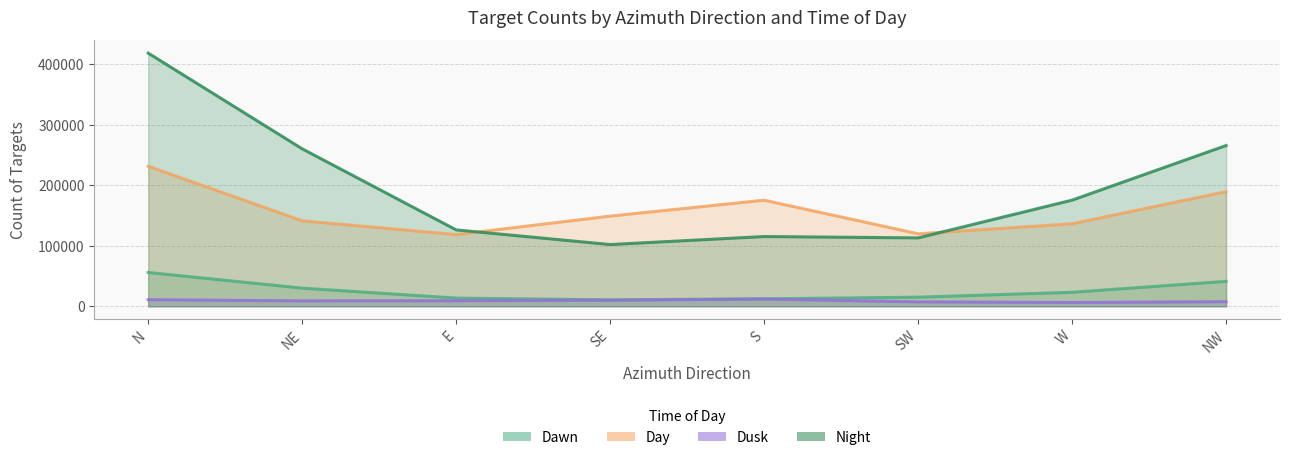

What is the minimum value for CountOfTargets_Dawn?

10718